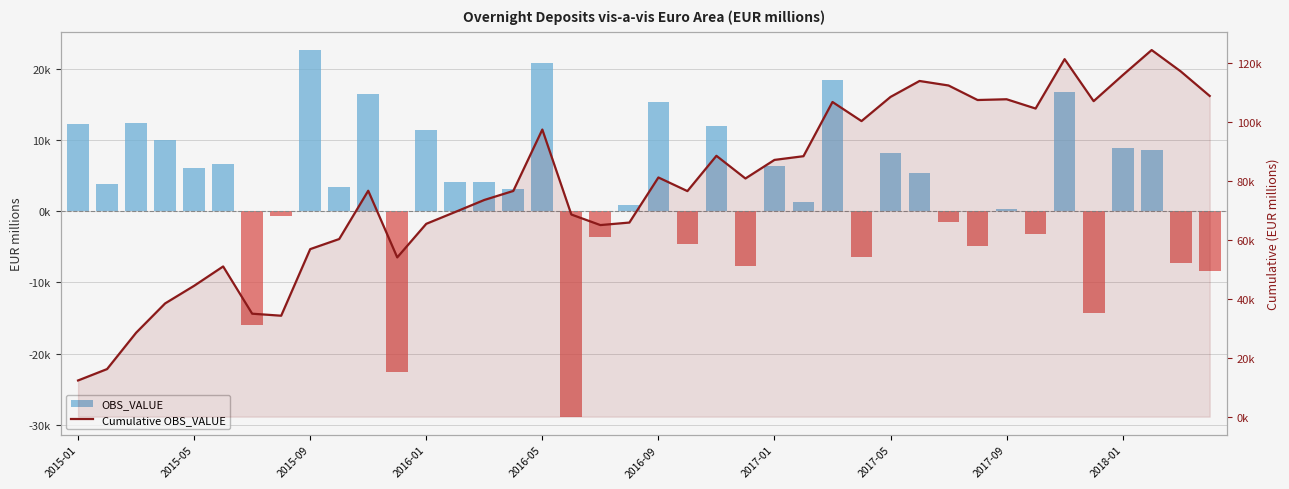

Count the number of categories in the chart.

40